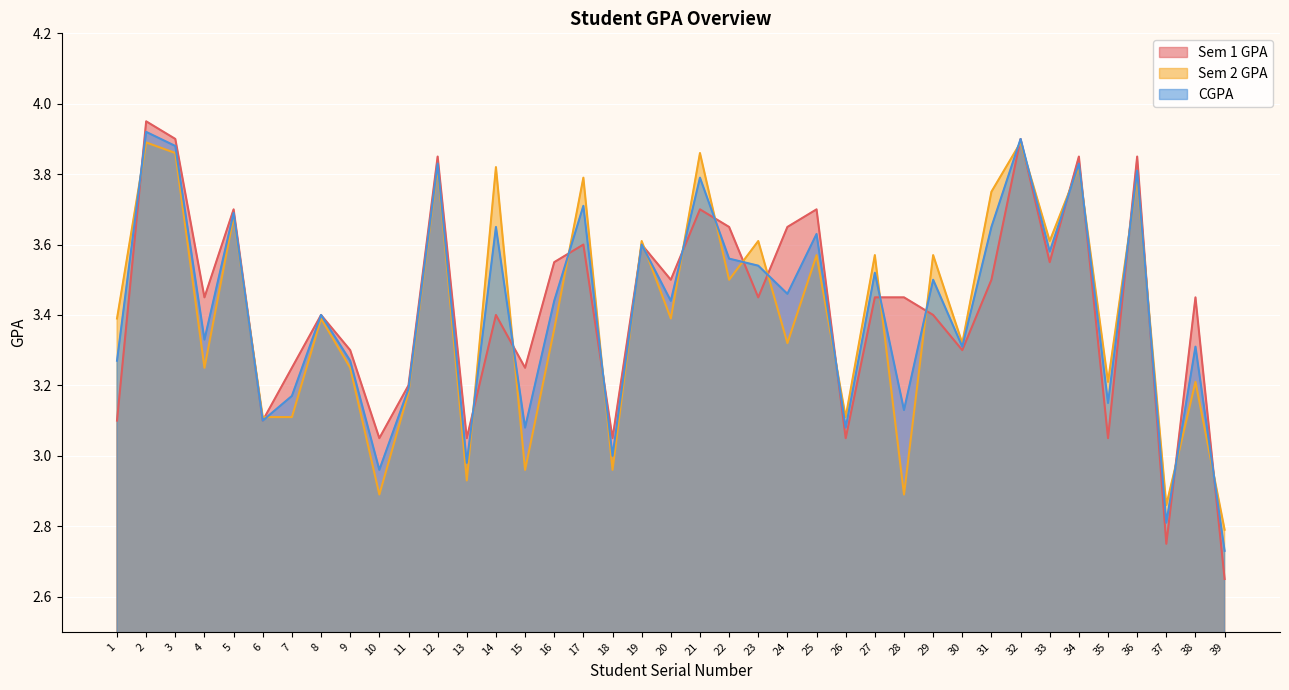

Does the chart display data point markers on the line(s)?

No